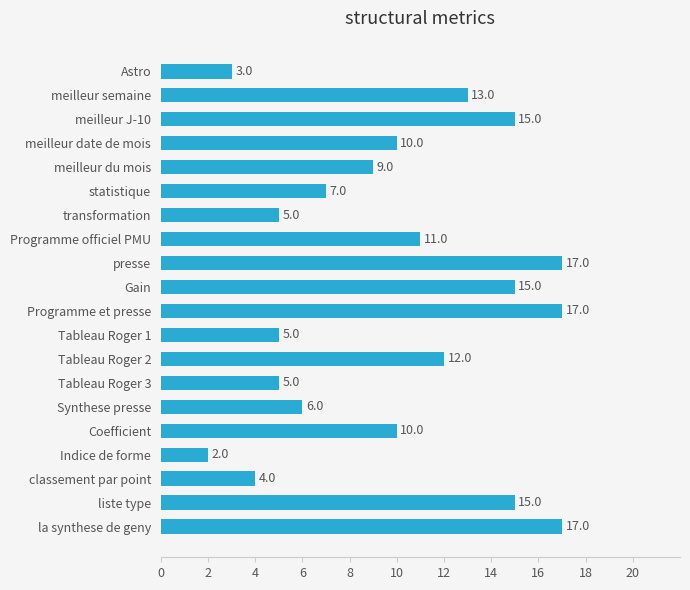

At which category does the chart reach its minimum across all series?

Indice de forme